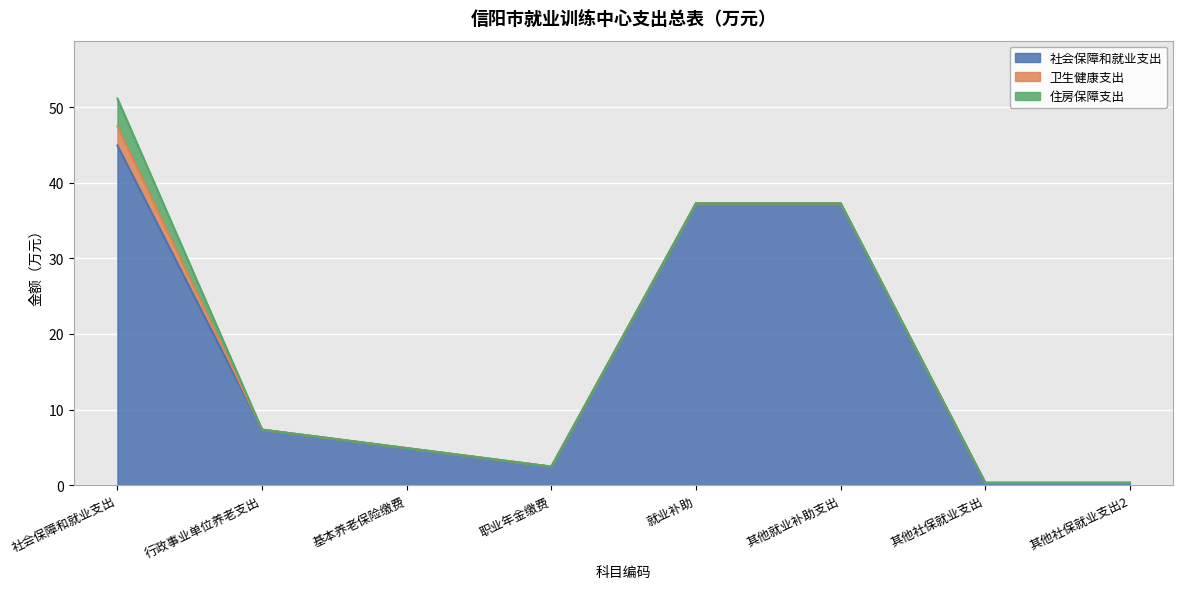

Reading left to right, transcribe all the data shown in this chart.

社会保障和就业支出: 208=44.9	20805=7.3	2080505=4.9	2080506=2.4	20807=37.3	2080799=37.3	20899=0.3	2089999=0.3
卫生健康支出: 208=2.5	20805=0.0	2080505=0.0	2080506=0.0	20807=0.0	2080799=0.0	20899=0.0	2089999=0.0
住房保障支出: 208=3.7	20805=0.0	2080505=0.0	2080506=0.0	20807=0.0	2080799=0.0	20899=0.0	2089999=0.0